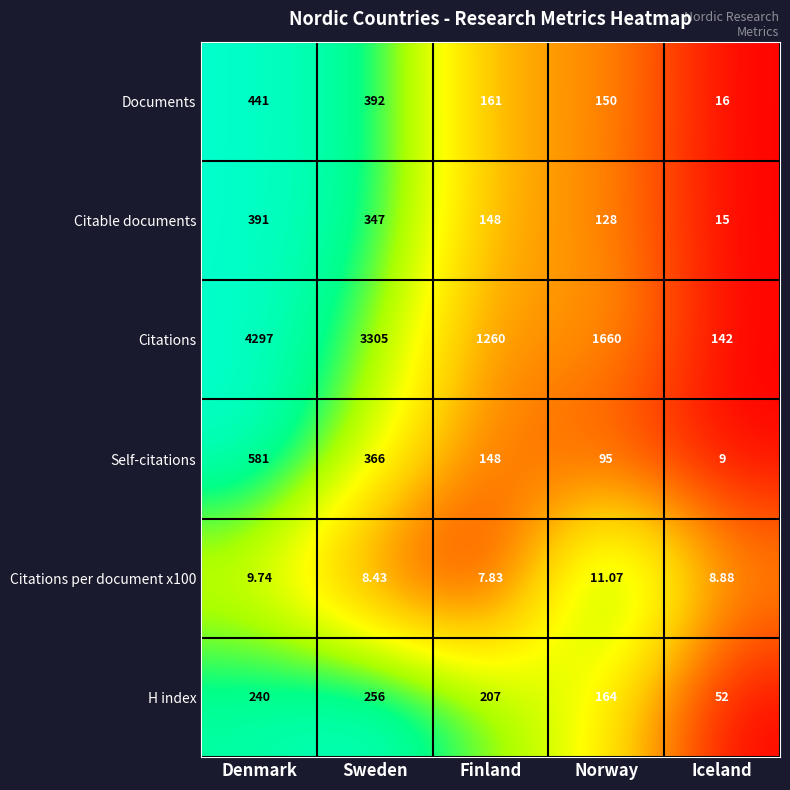

Rank the categories by Citable documents value from highest to lowest.

Denmark, Sweden, Finland, Norway, Iceland